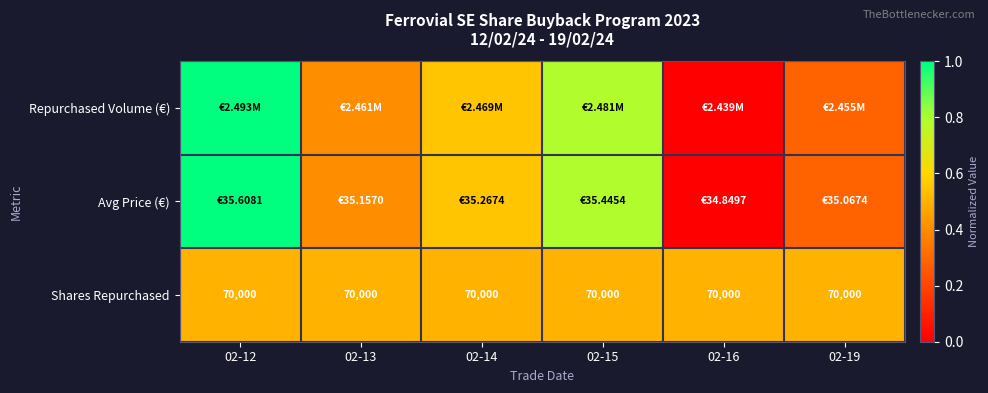

Rank the categories by Repurchased Volume (€) value from lowest to highest.

02-16, 02-19, 02-13, 02-14, 02-15, 02-12